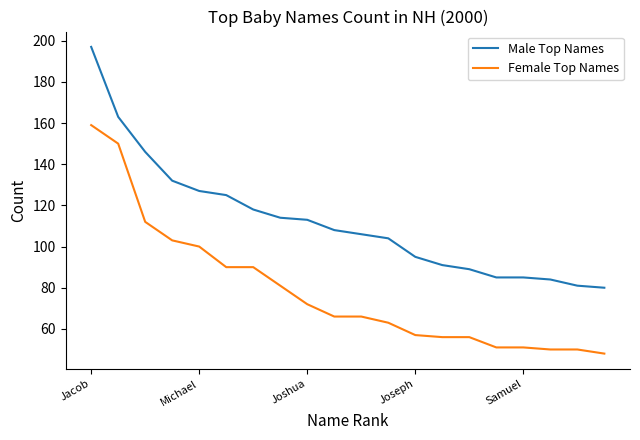

What is the difference between the maximum and minimum values in the Male Top Names series?

117